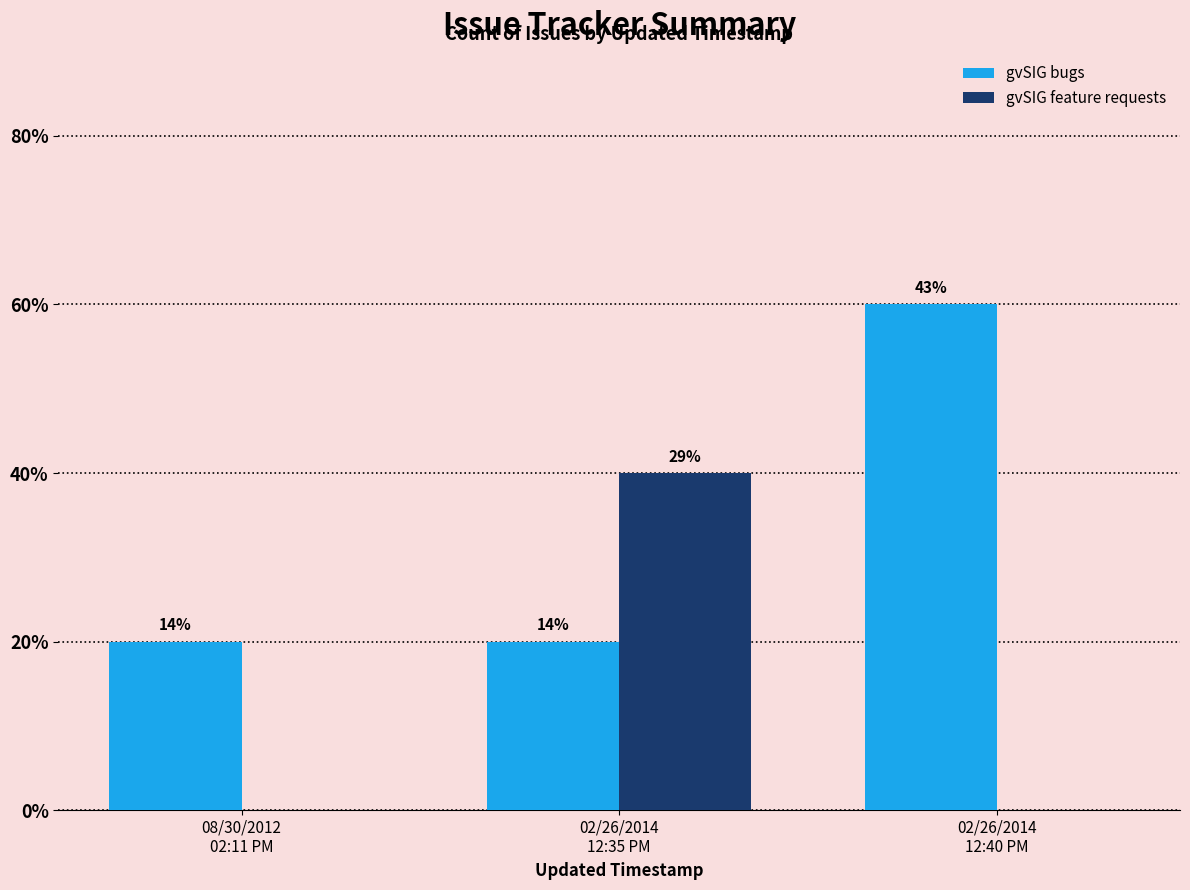

Rank the series at 02/26/2014
12:40 PM from lowest to highest value.

gvSIG feature requests, gvSIG bugs